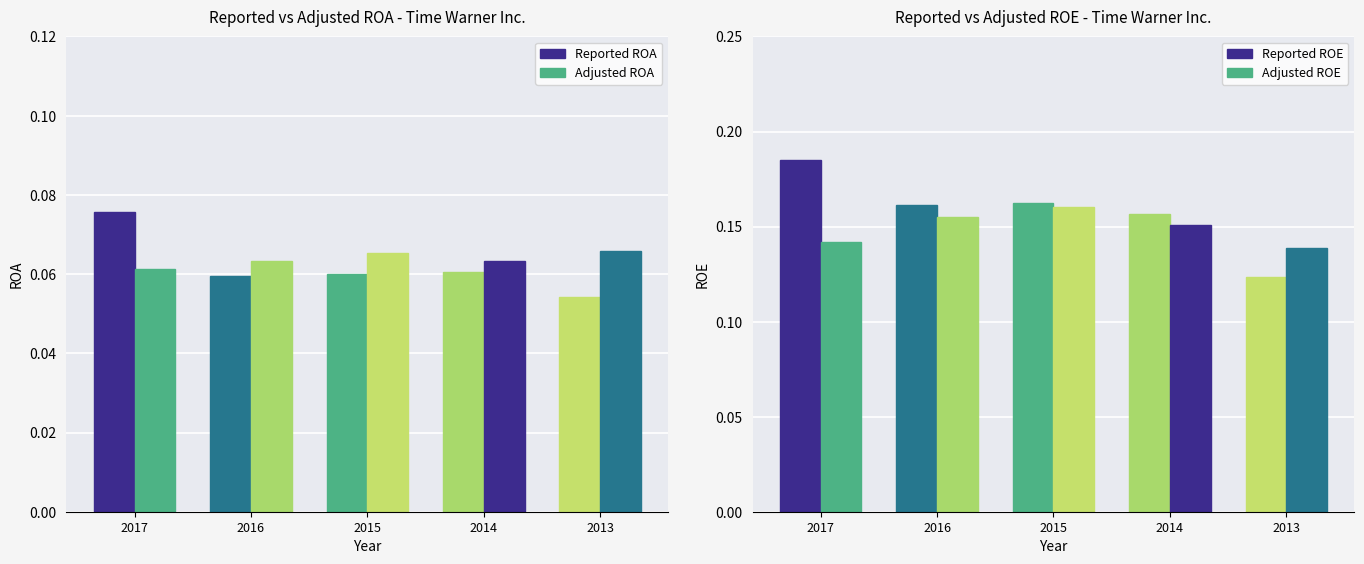

Rank the series by their maximum value, from highest to lowest.

Reported ROE, Adjusted ROE, Reported ROA, Adjusted ROA